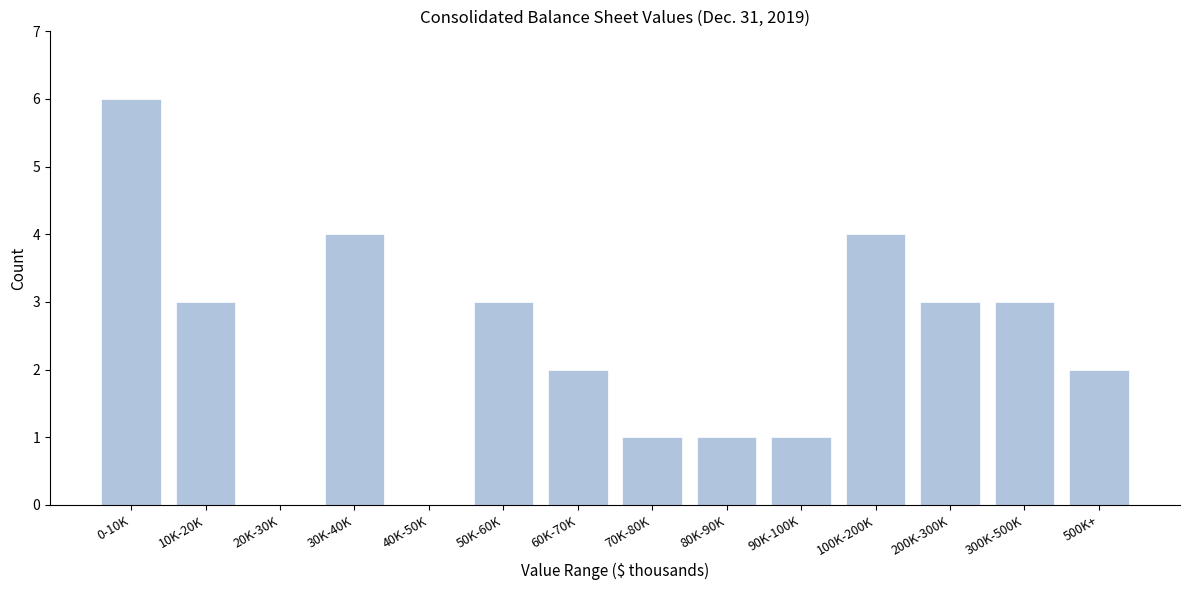

Reading left to right, extract all data points from this chart.

0-10K=6	10K-20K=3	20K-30K=0	30K-40K=4	40K-50K=0	50K-60K=3	60K-70K=2	70K-80K=1	80K-90K=1	90K-100K=1	100K-200K=4	200K-300K=3	300K-500K=3	500K+=2